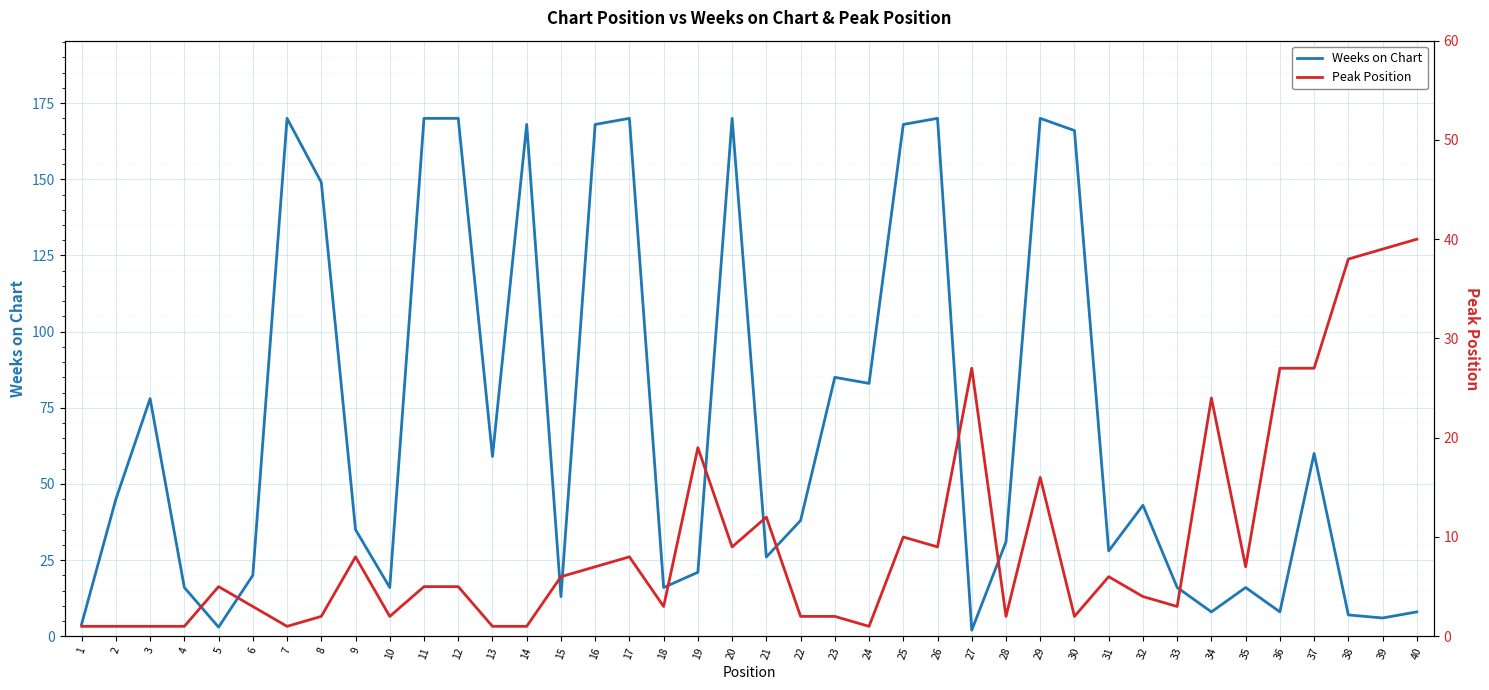

How many lines are shown in the chart?

2